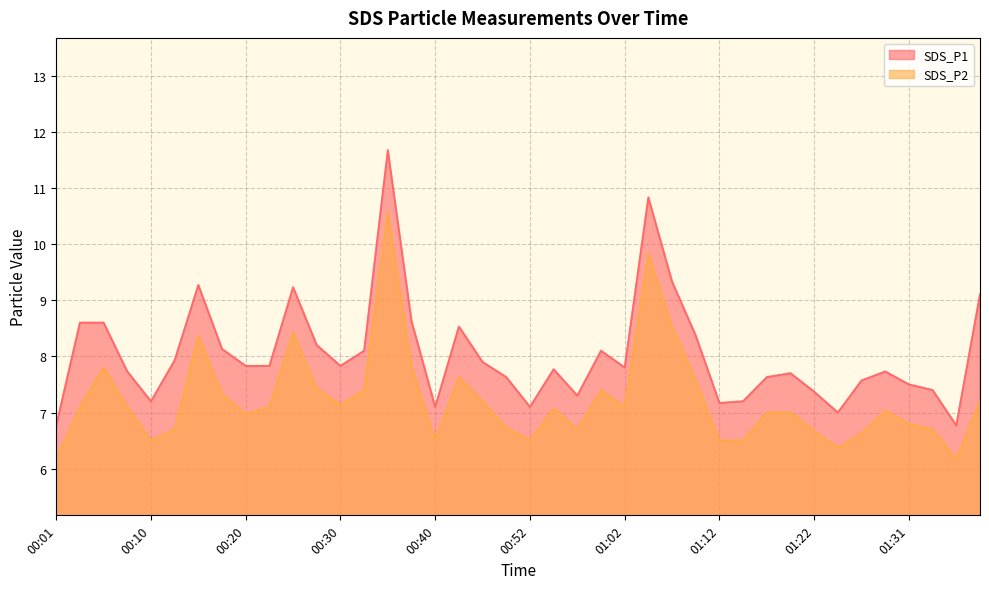

How many distinct data groups are displayed?

2